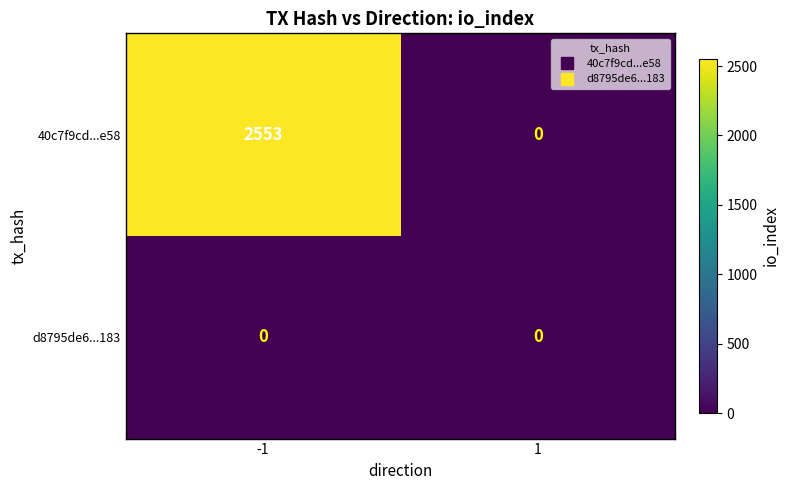

At which category is the sum across all series the highest?

-1